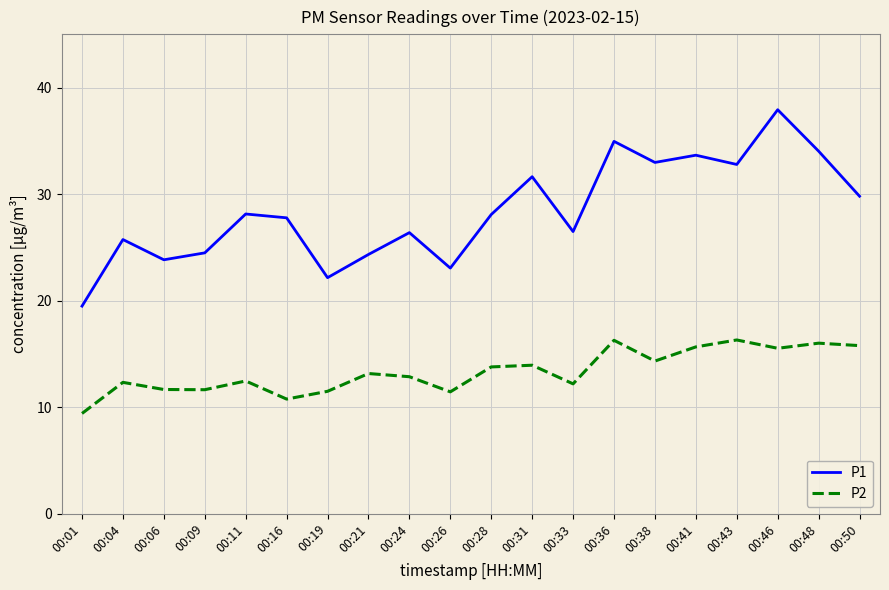

Which series has the widest spread of values?

P1